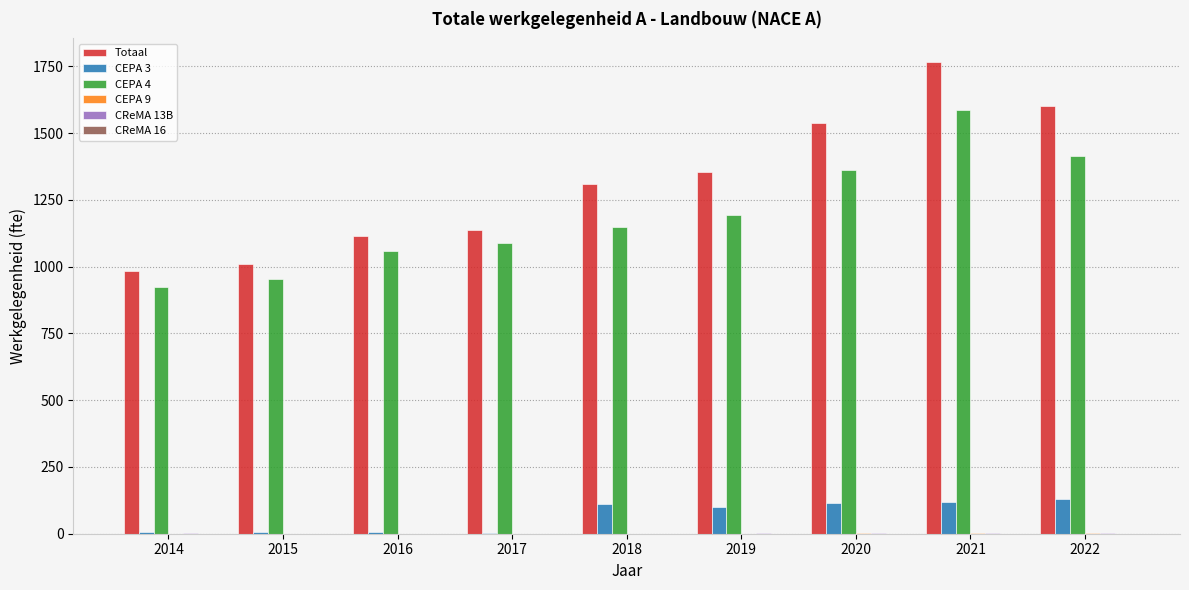

Is it true that CEPA 3 equals 44.7 at 2018?

False